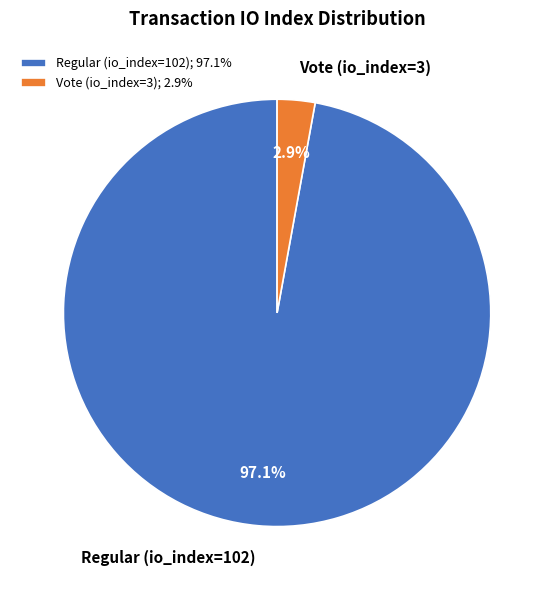

True or false: Regular (io_index=102) accounts for 97% of the total.

True